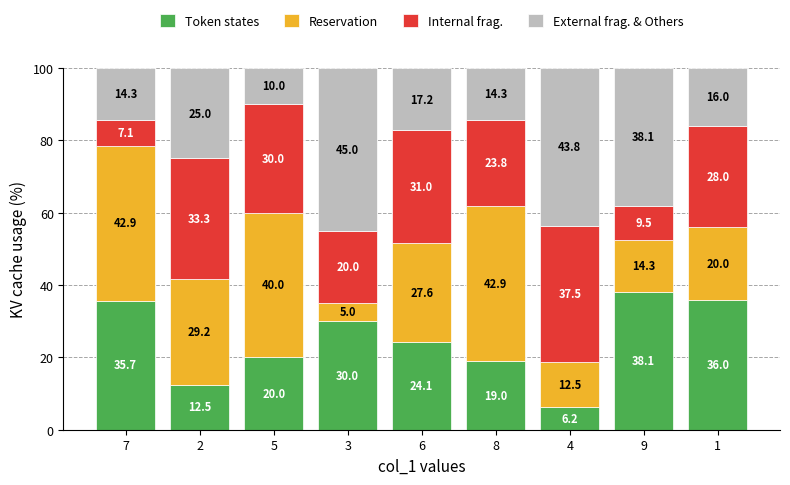

Which category has the lowest value in the Token states series?

4